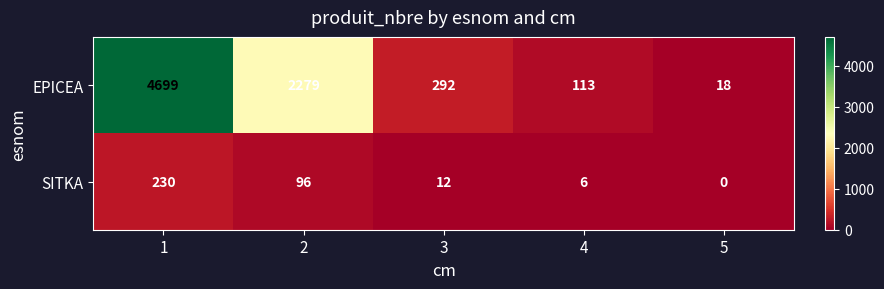

Which series has the largest range (max minus min)?

EPICEA